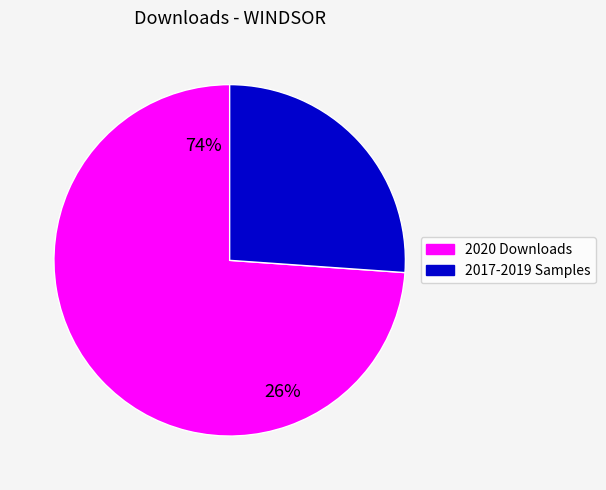

The 2020-05 slice represents 1% of the pie. True or false?

False